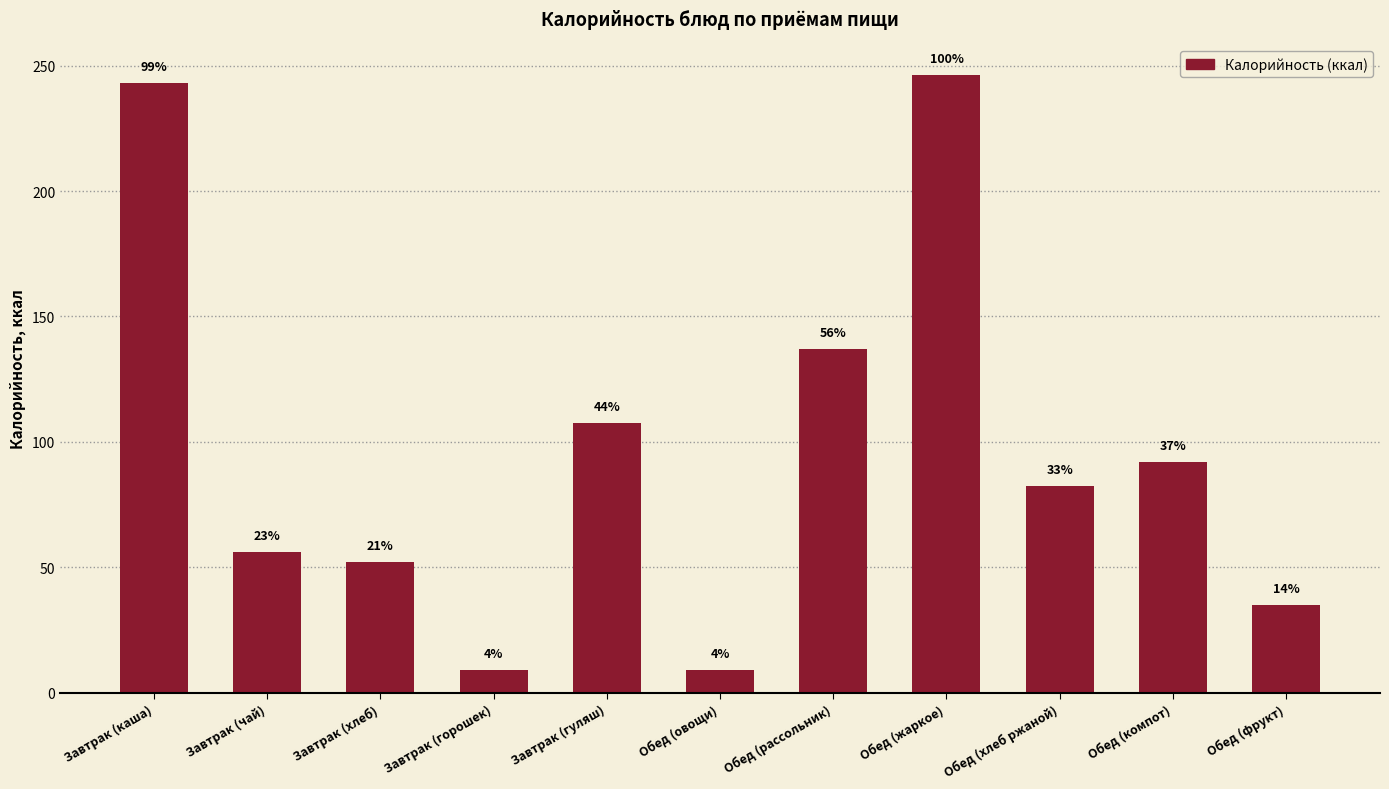

How many bars are there in total?

11